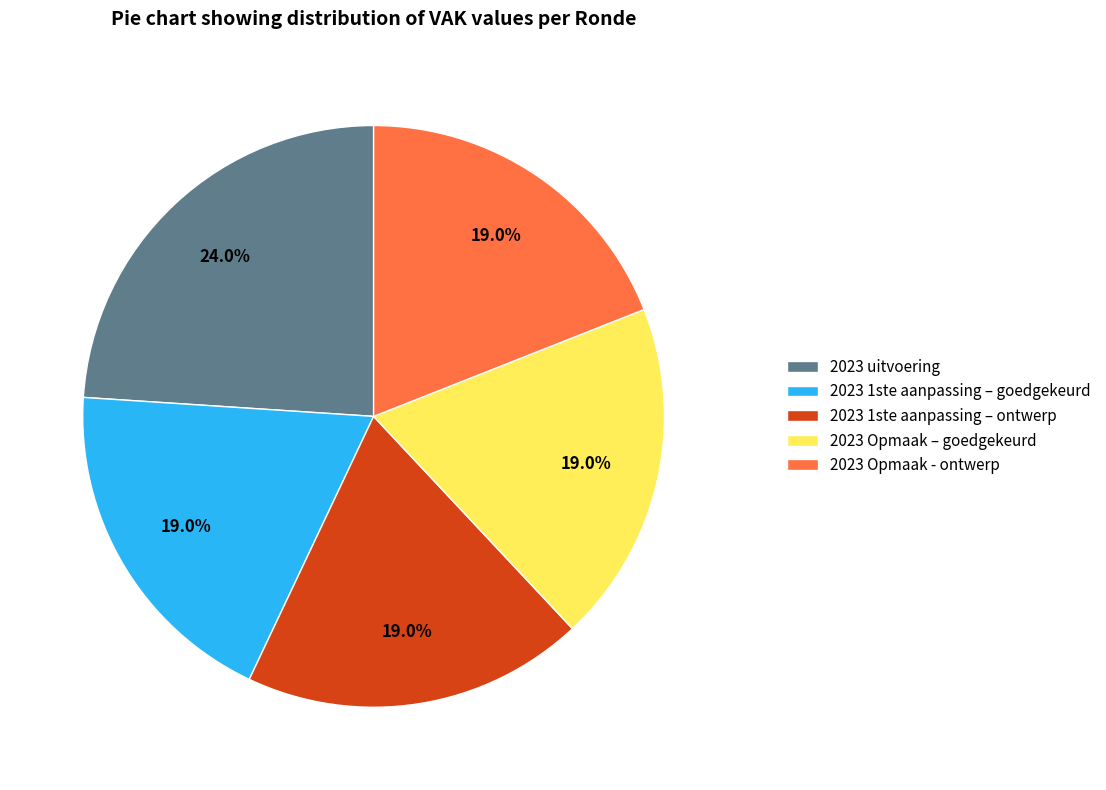

To the nearest percent, what portion does 2023 Opmaak - ontwerp represent?

19%